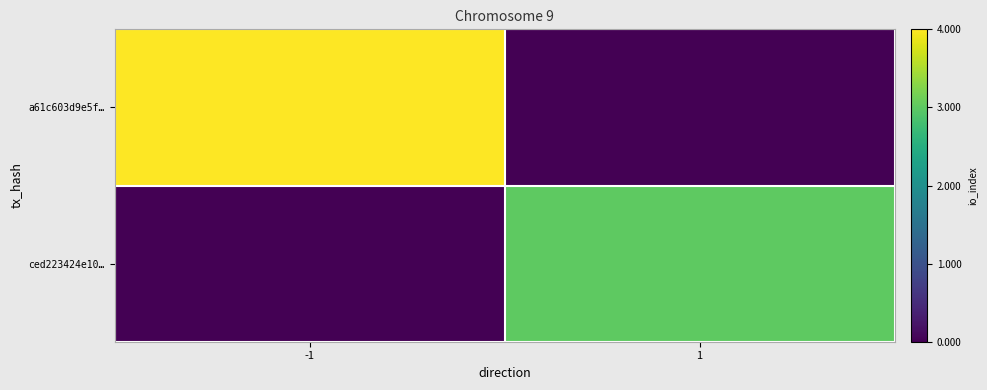

Rank the series by their average value, from highest to lowest.

a61c603d9e5f…, ced223424e10…